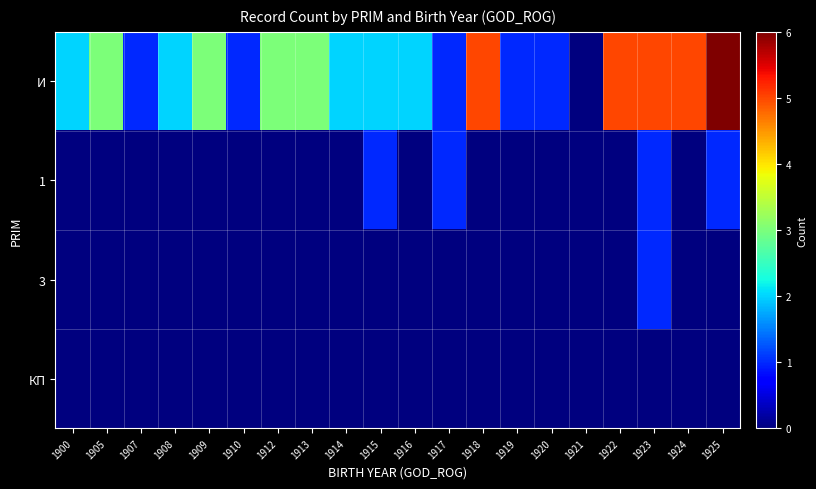

At how many categories does at least one series exceed 0?

19